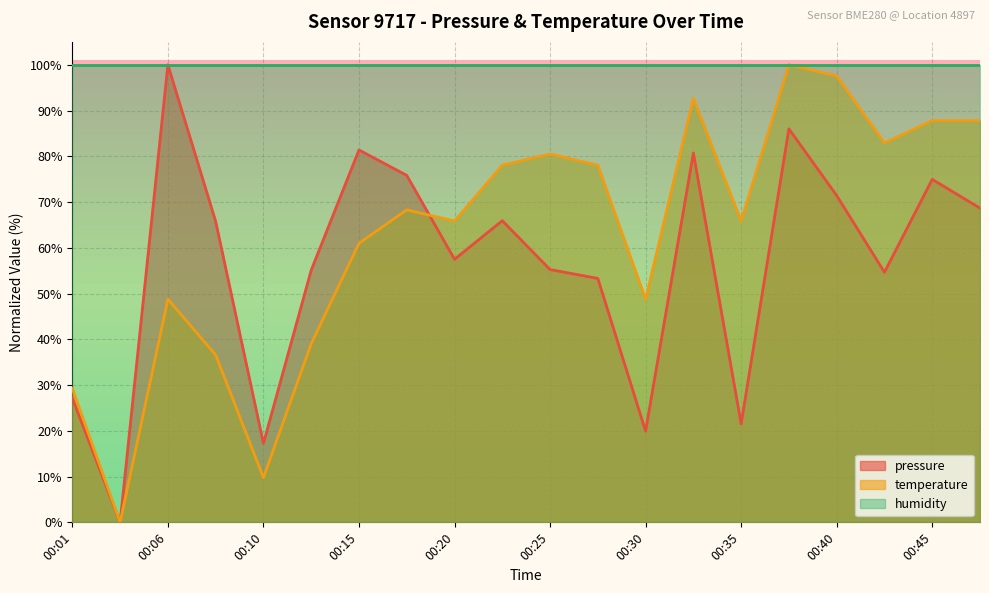

Does the chart have visible grid lines?

Yes